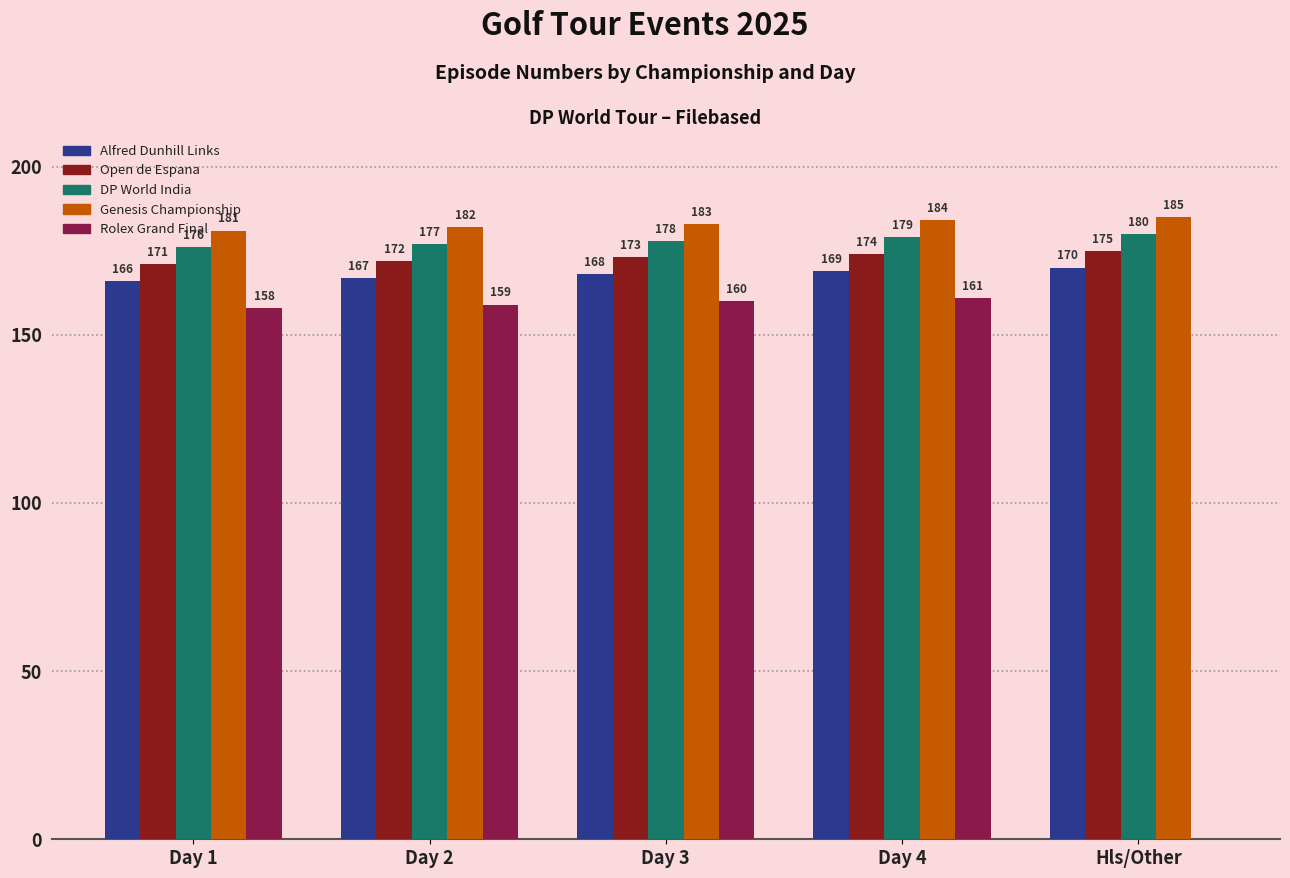

What value does the Open de Espana series have at Day 2?

172